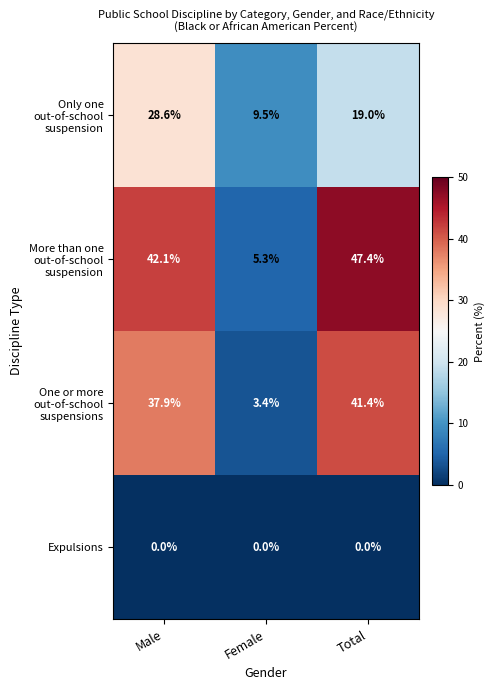

What is the difference between the maximum and second lowest values in the Only one out-of-school suspension series?

9.6